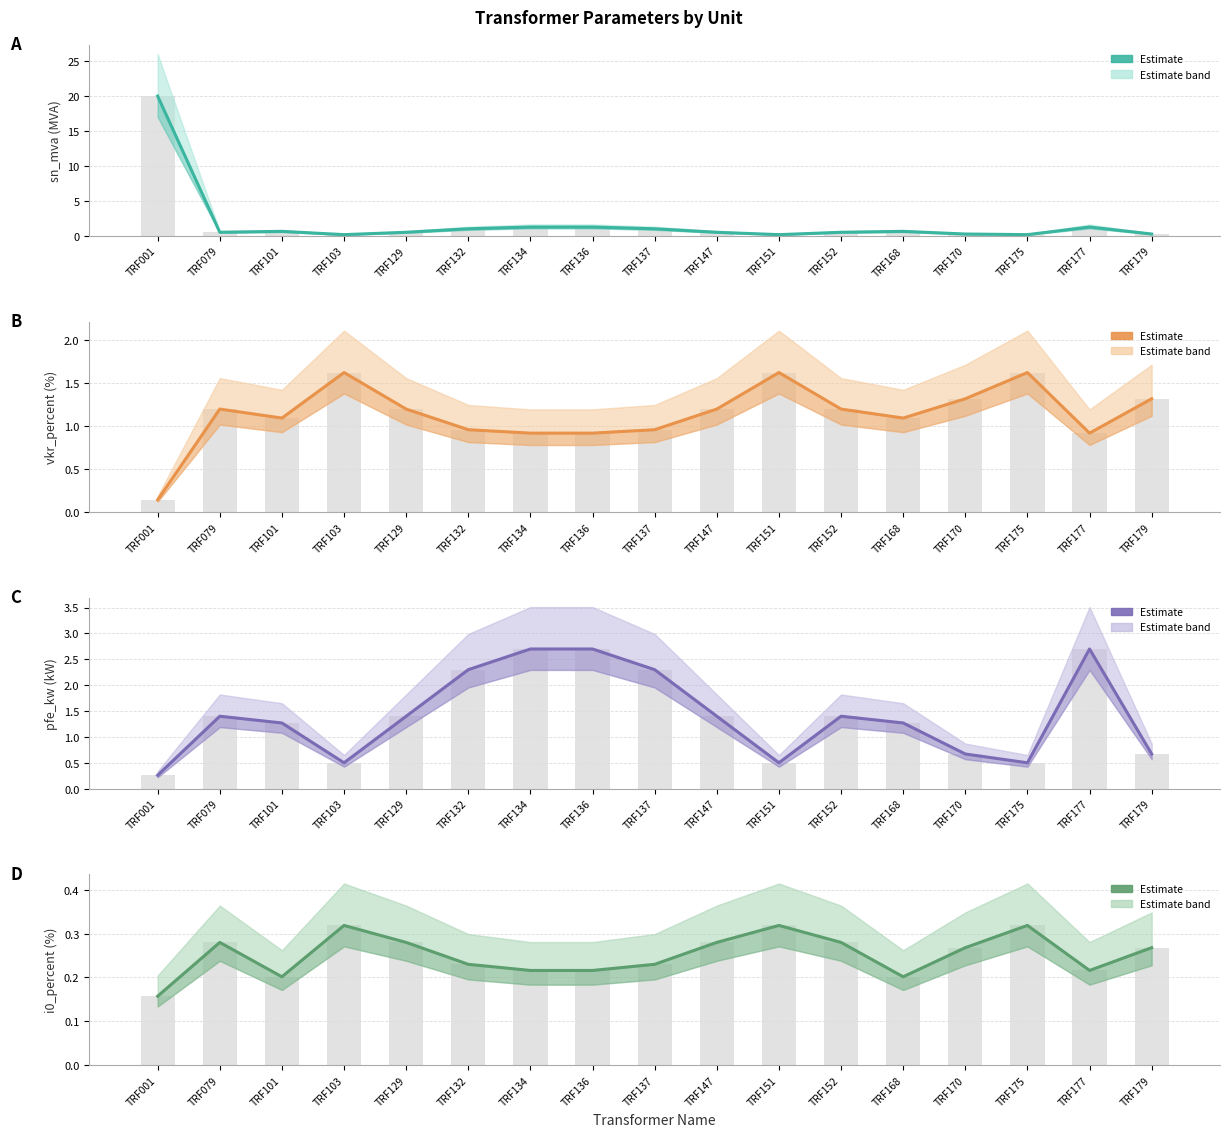

What is the value of the pfe_kw bar at the 10th from the left?

1.4